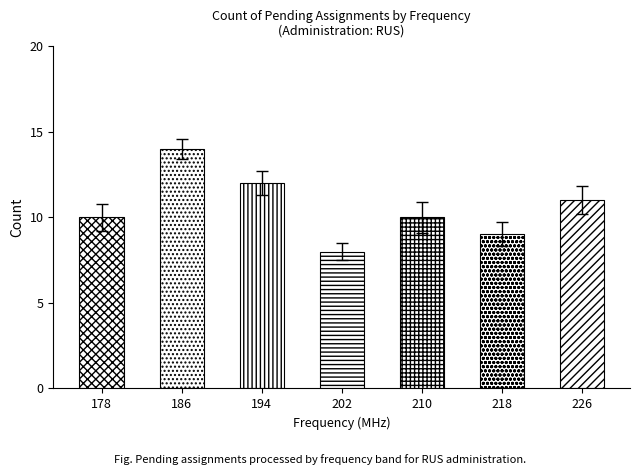

List the labels in order of value, largest first.

186, 194, 226, 210, 178, 218, 202